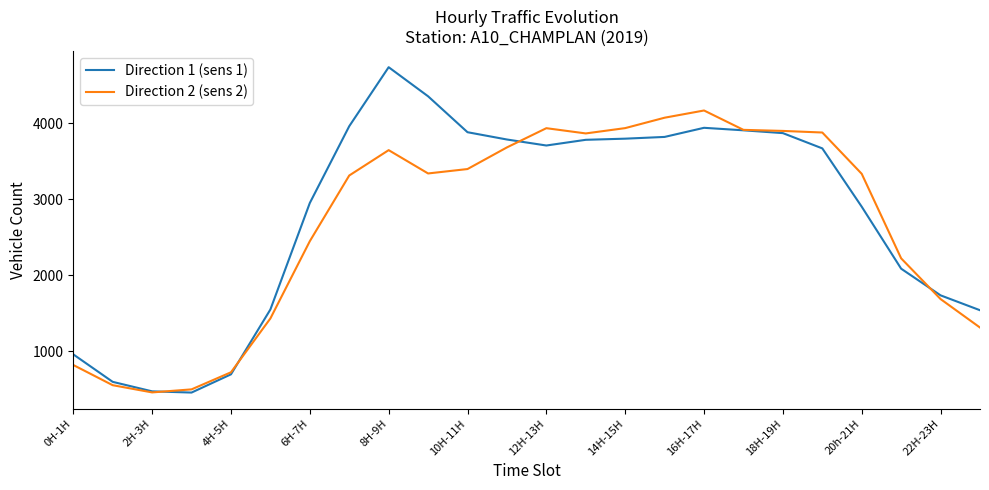

Which series has the largest total across all categories?

Direction 1 (sens 1)